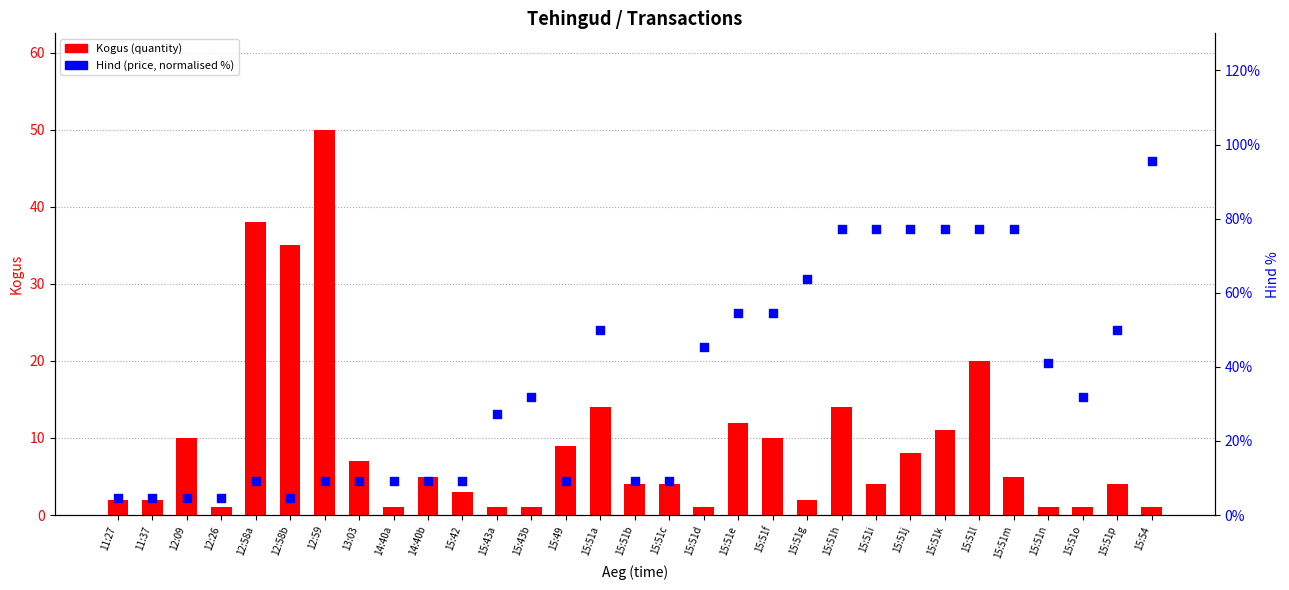

Which series has the largest total across all categories?

Hind (price %)